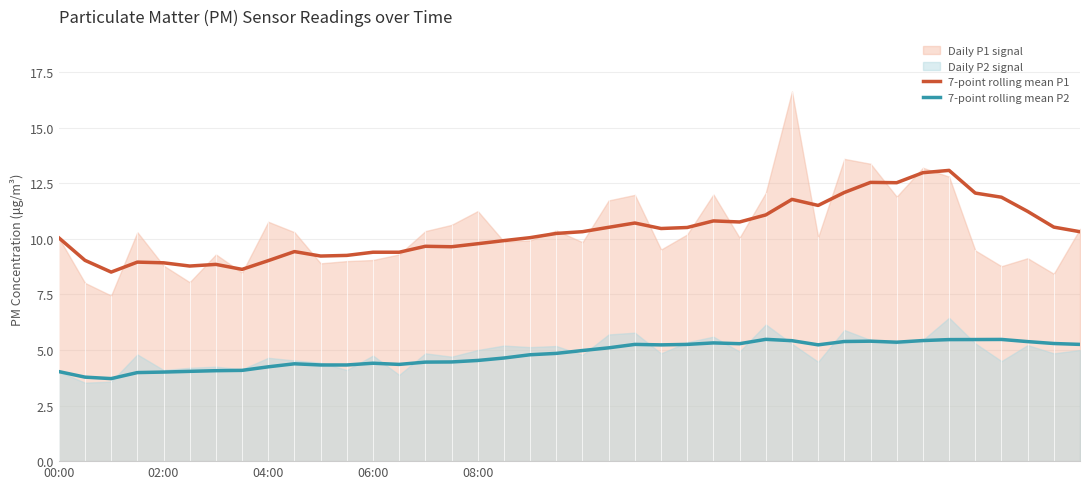

The value of 7-point rolling mean P1 at 04:00 is 5.7. True or false?

False